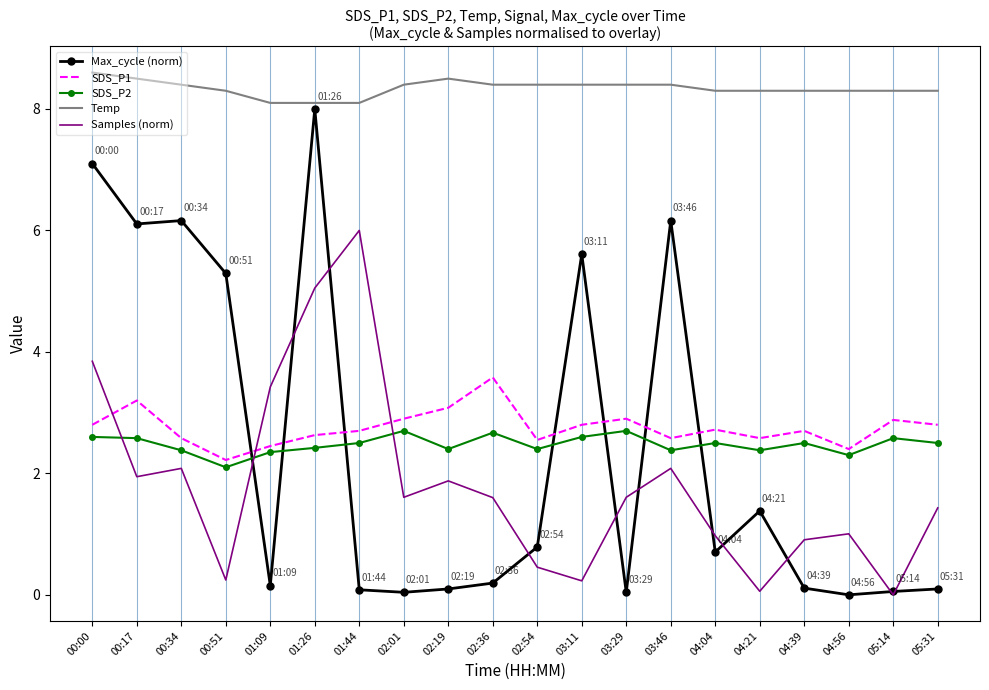

Is the value of SDS_P1 at 01:26 greater than the value of SDS_P2 at 01:26?

Yes